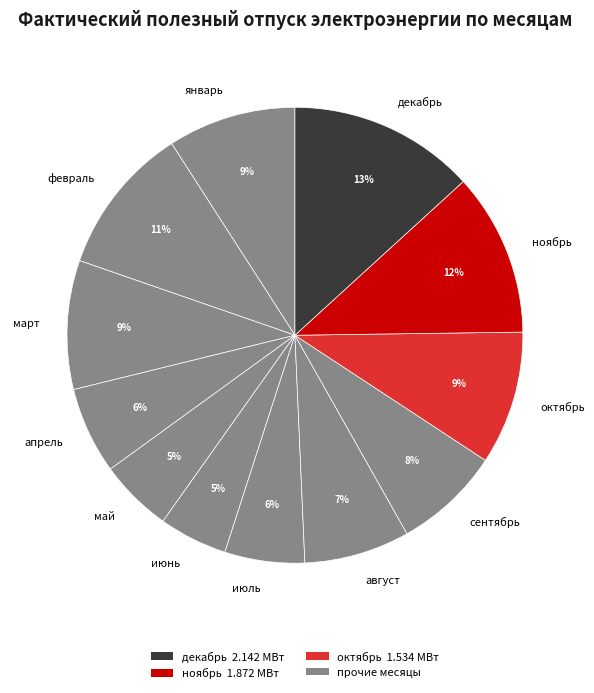

To the nearest percent, what is the combined percentage of июль and январь?

15%